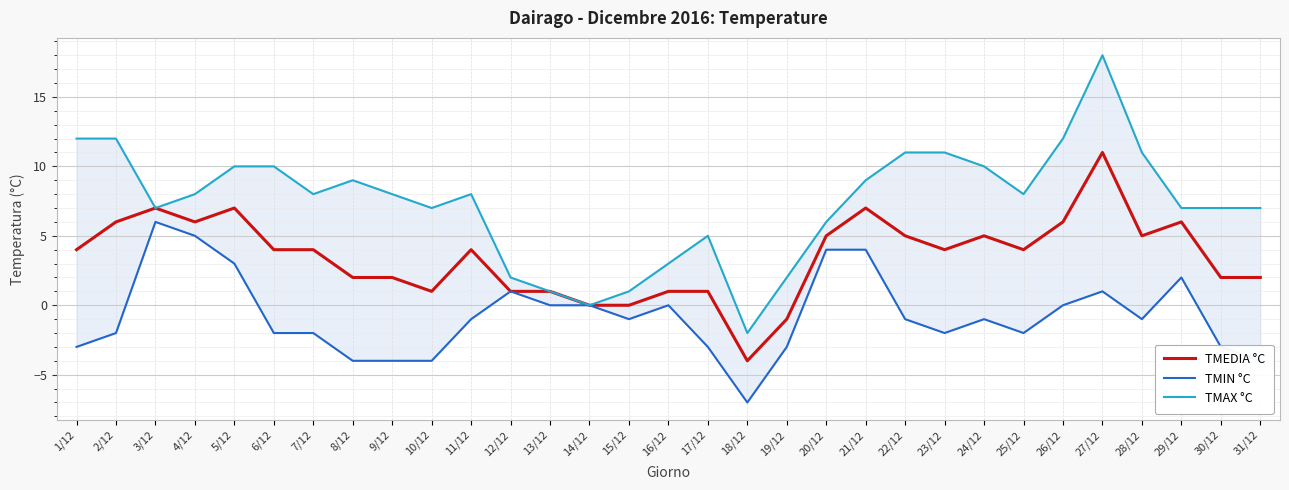

How many negative values does the TMIN °C series have?

19